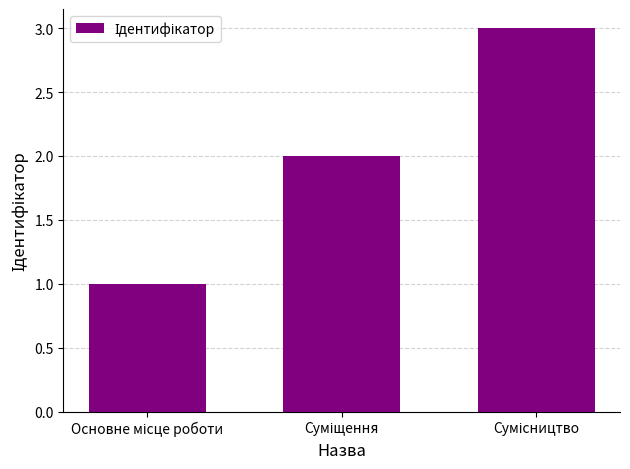

How many data points does each series have?

3